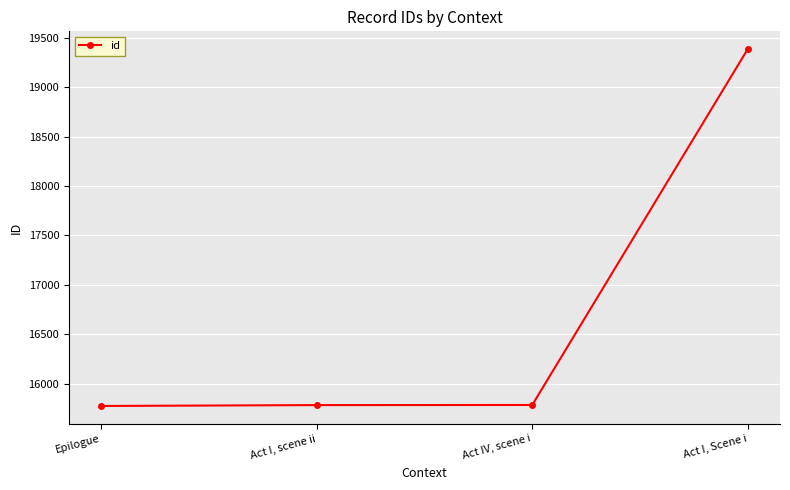

Approximately how many times larger is the value at Act I, Scene i compared to Act IV, scene i?

1.2